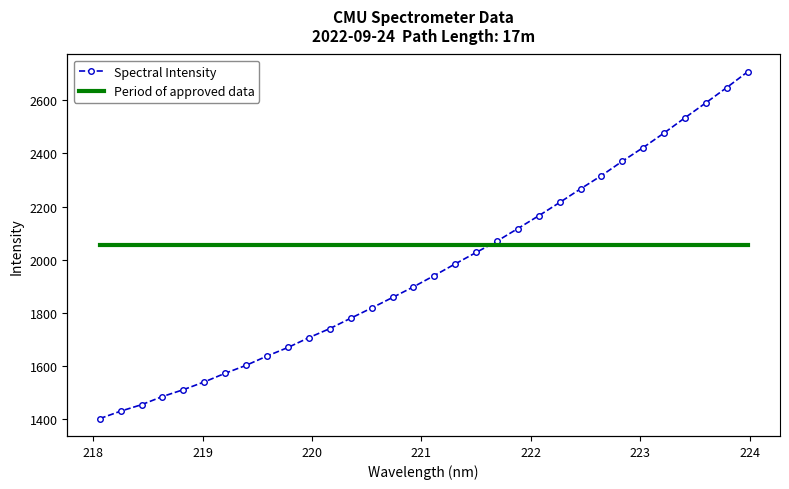

What is the sum of all Period of approved data values?

44480.0